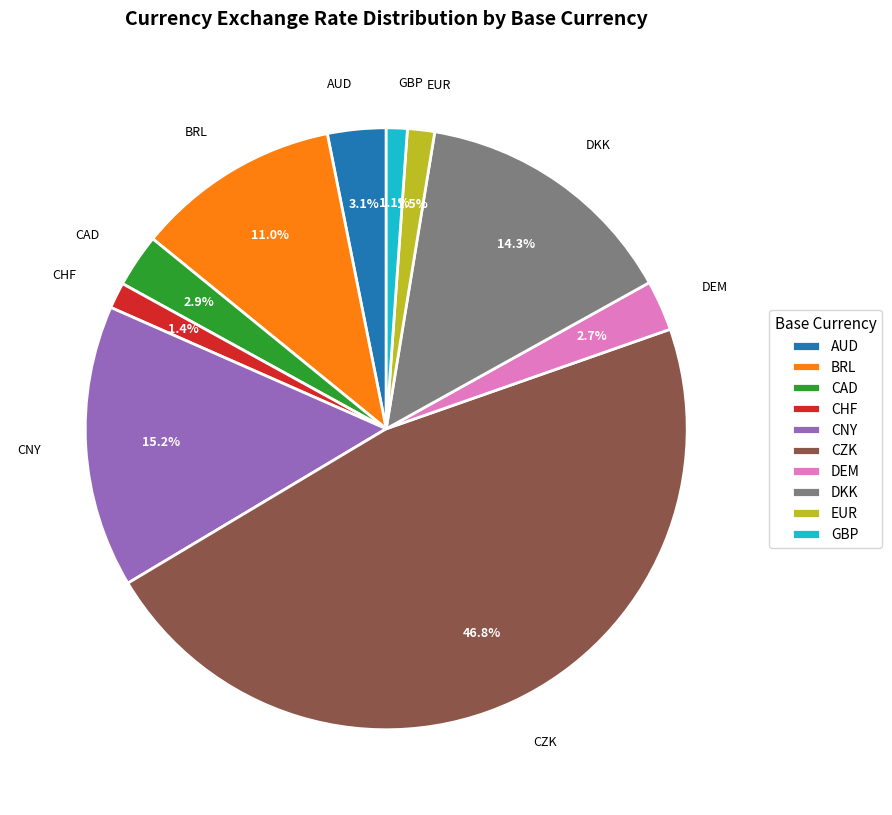

What is the largest slice in the pie chart?

CZK